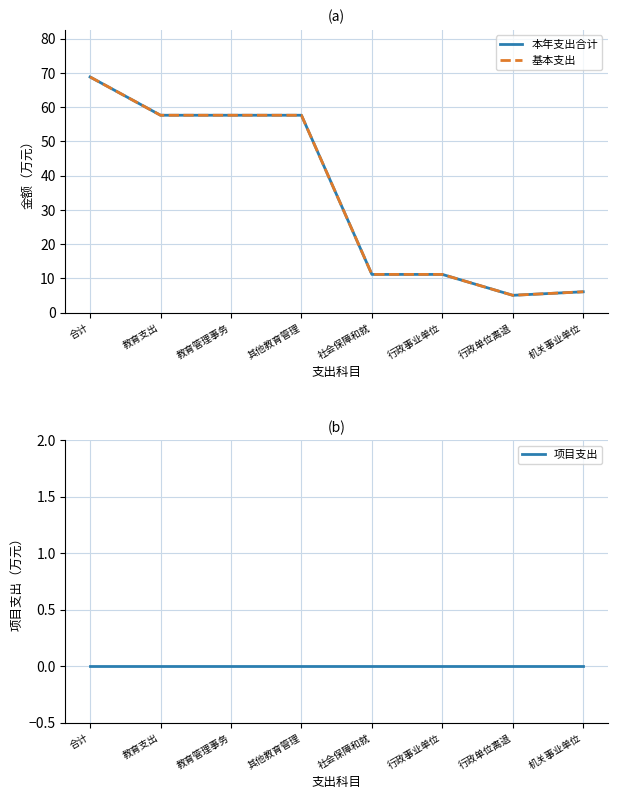

Rank the series by their maximum value, from highest to lowest.

本年支出合计, 基本支出, 项目支出